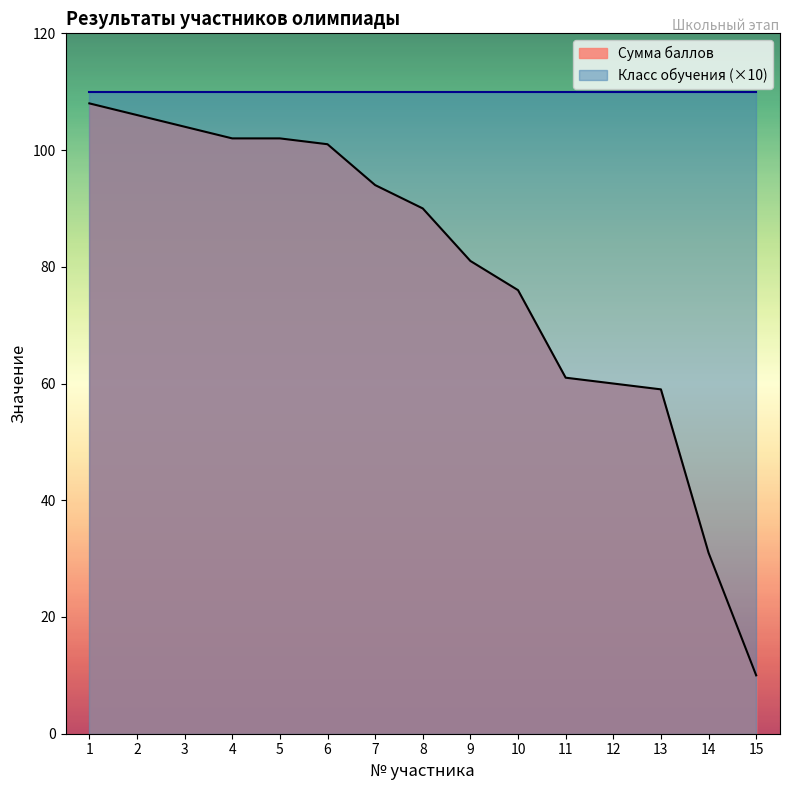

At which category does the chart reach its minimum across all series?

15